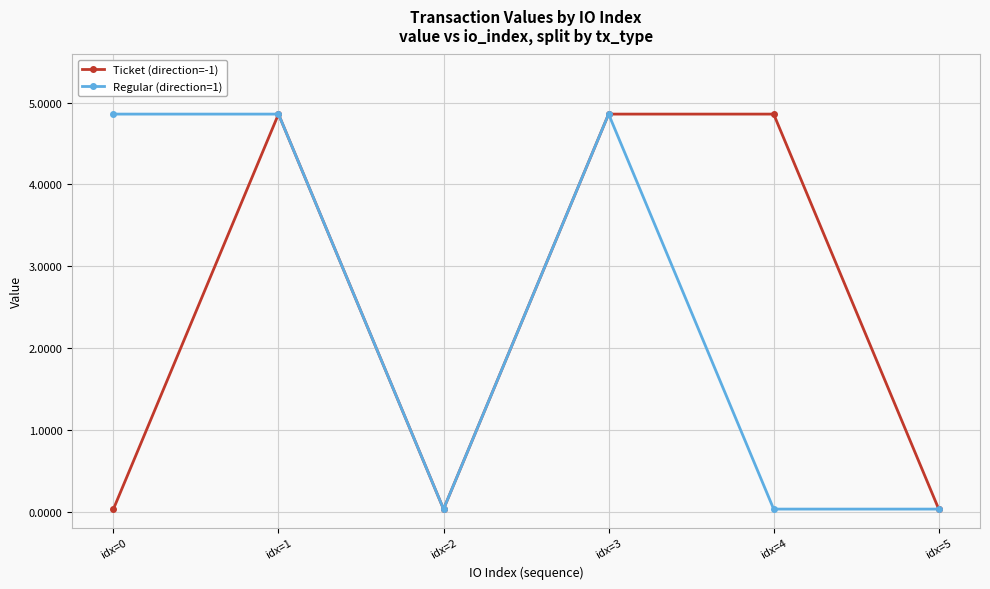

What is the sum of the Regular (direction=1) values at idx=4 and idx=2?

0.1